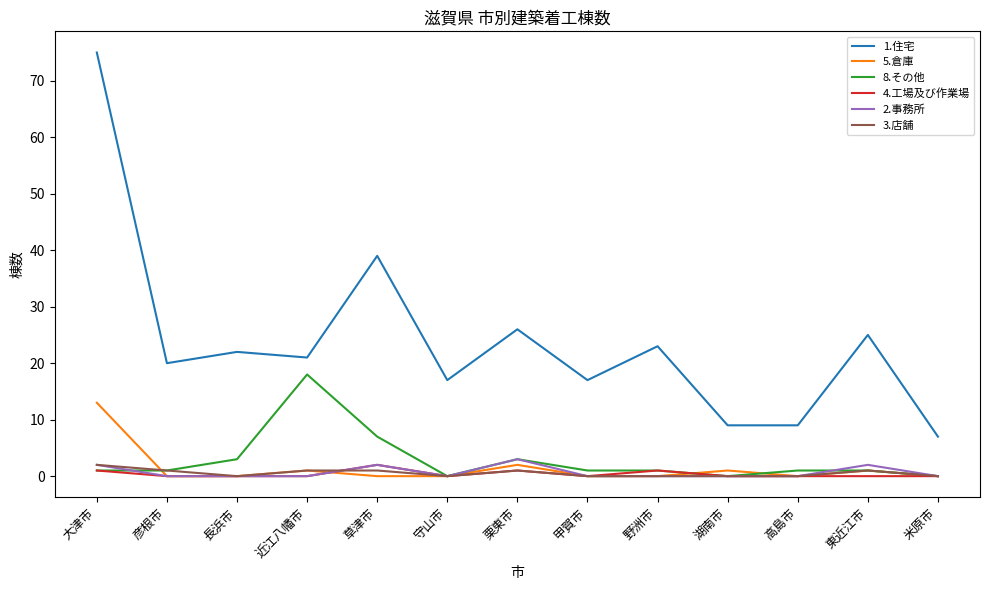

True or false: 1.住宅 and 3.店舗 intersect in this chart.

False